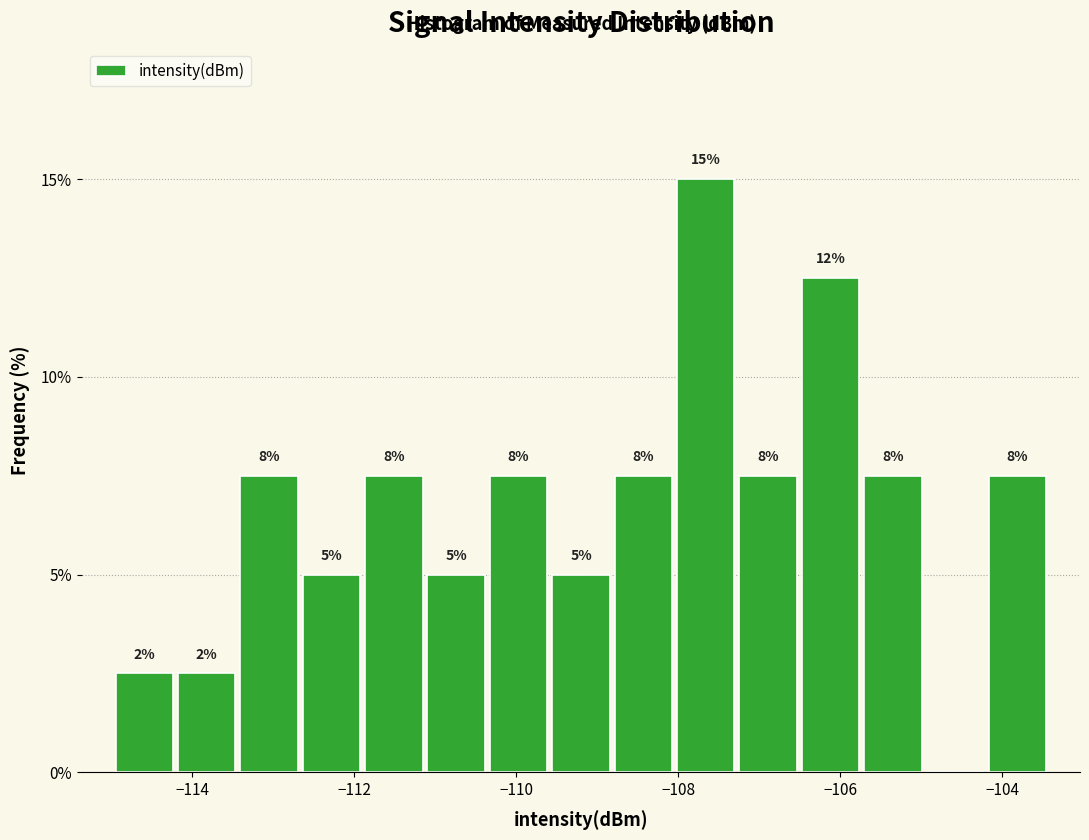

Read against the x-axis, roughly where is the centre of the tallest bar?

-107.6